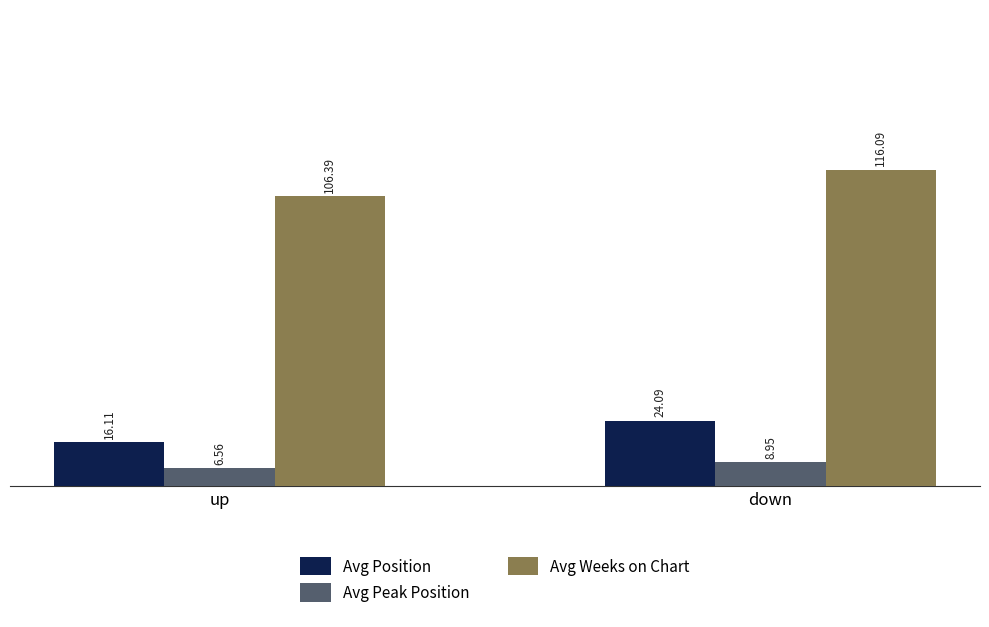

What position from the left is up?

1